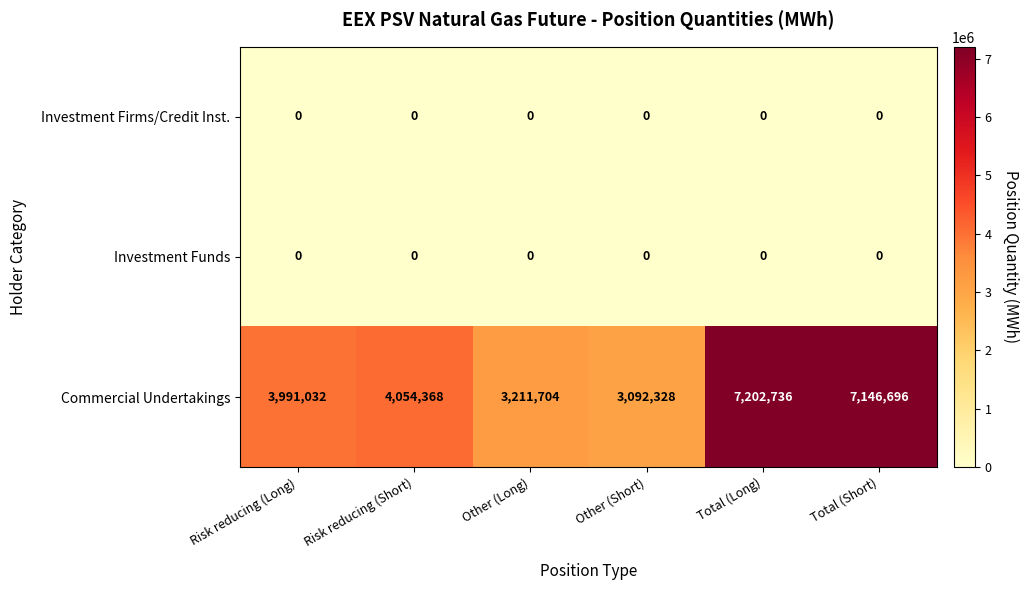

True or false: Commercial Undertakings has a value of 3991032 at Risk reducing (Long).

True